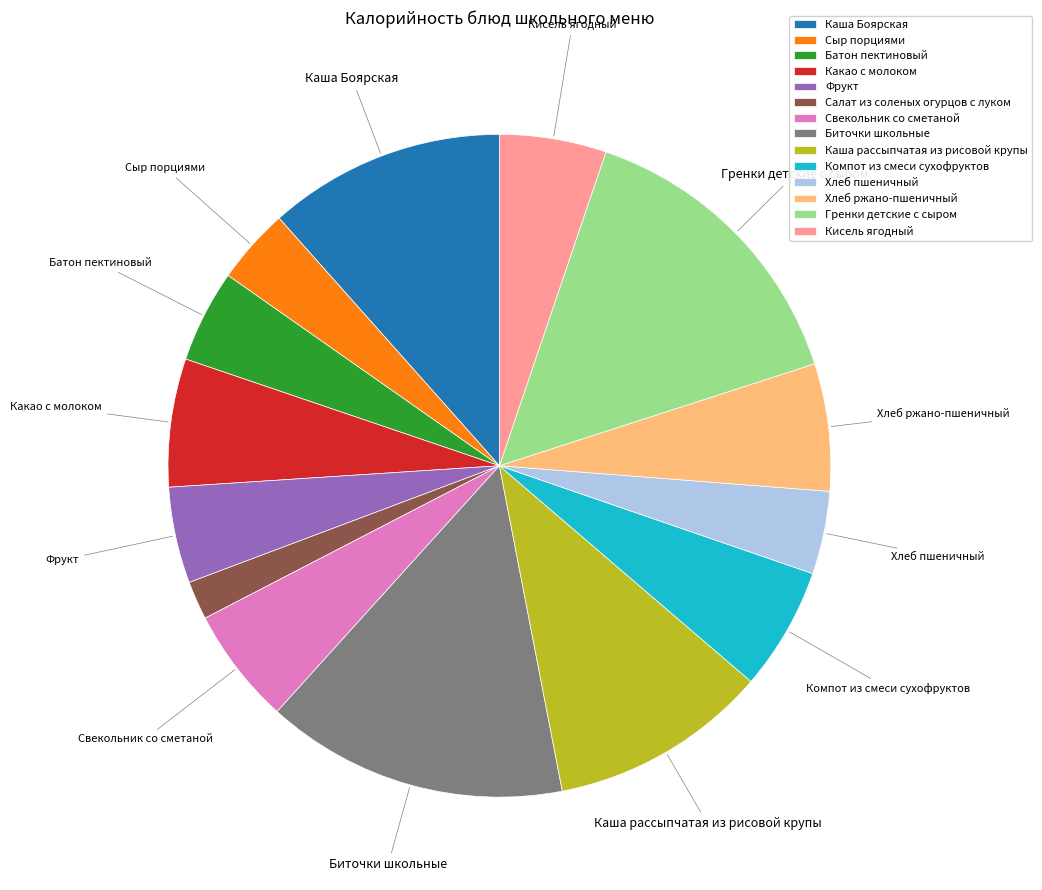

Is it true that Биточки школьные is 15% of the pie?

True